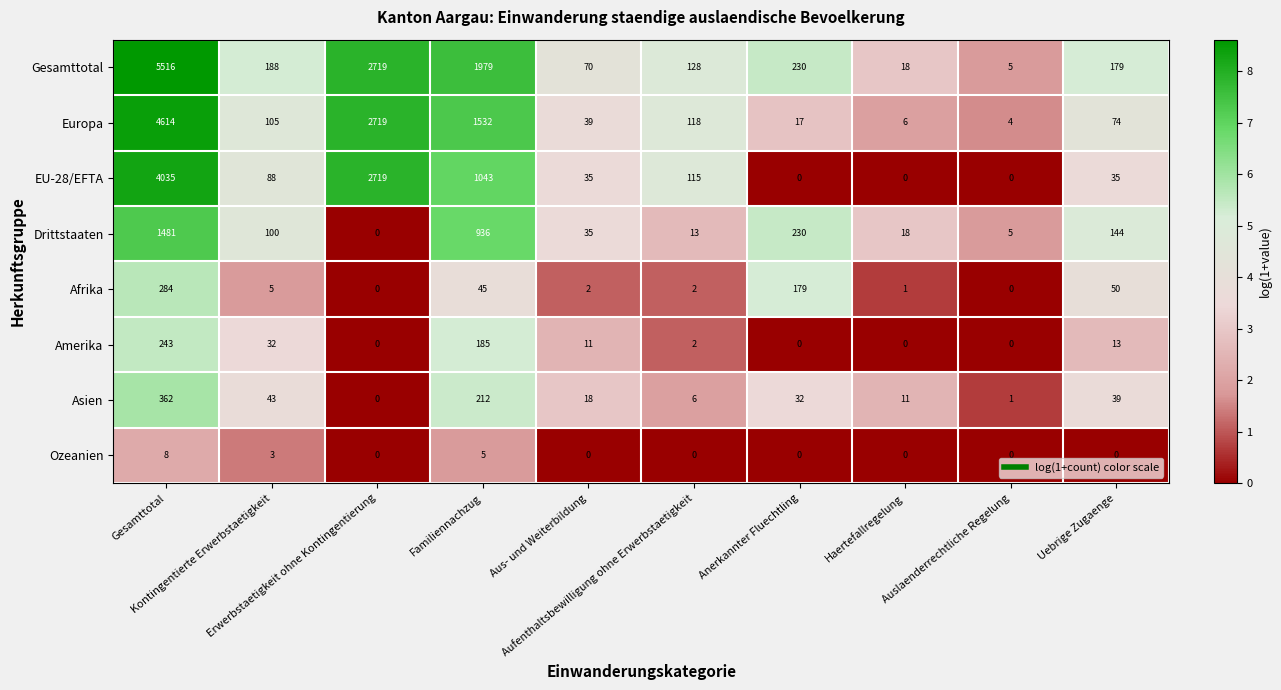

What is the difference between the second highest and minimum values in the Drittstaaten series?

936